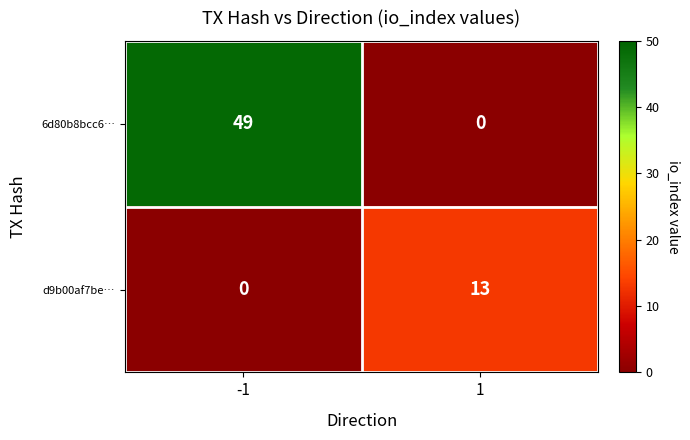

At which category is the sum across all series the highest?

-1